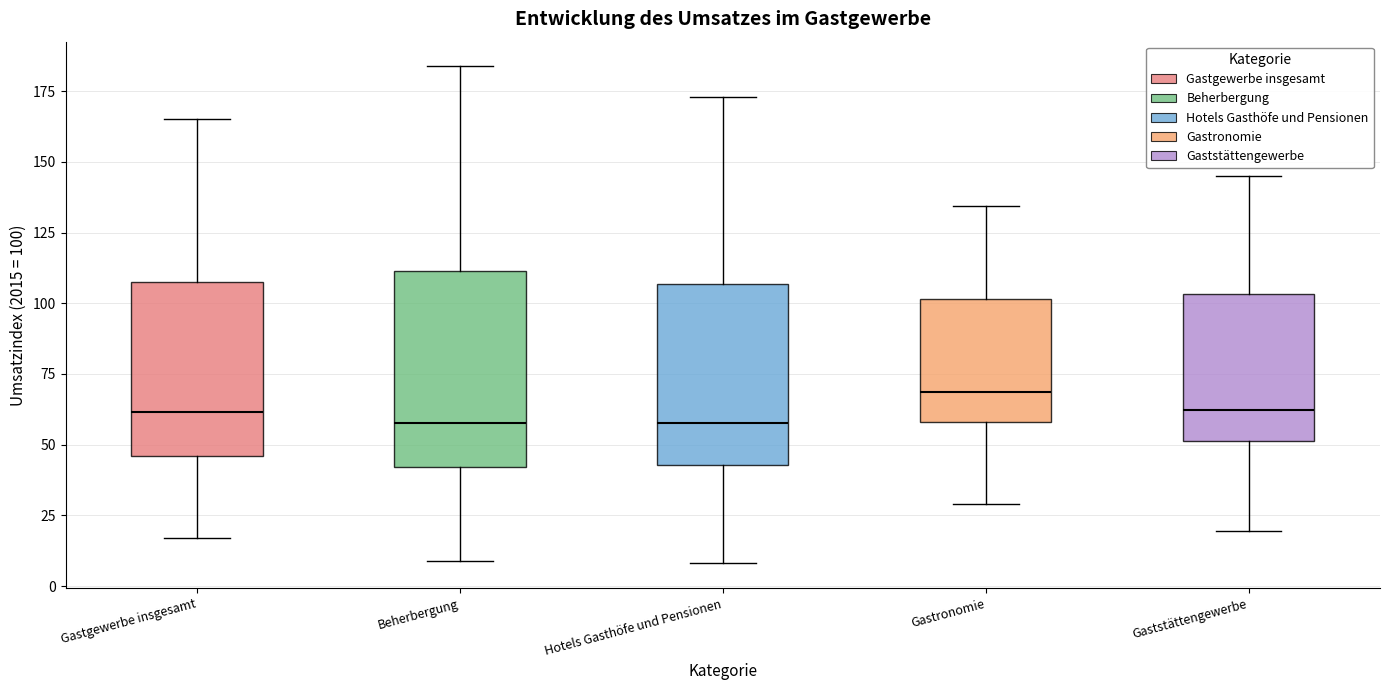

Which box is the tallest, from its lower edge to its upper edge?

Beherbergung